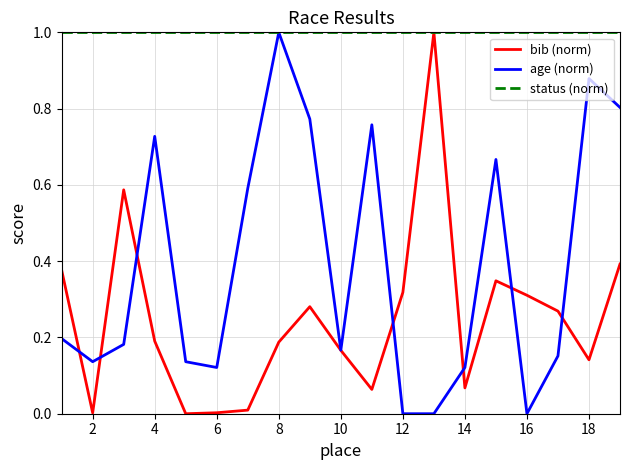

How many series are shown in this chart?

3